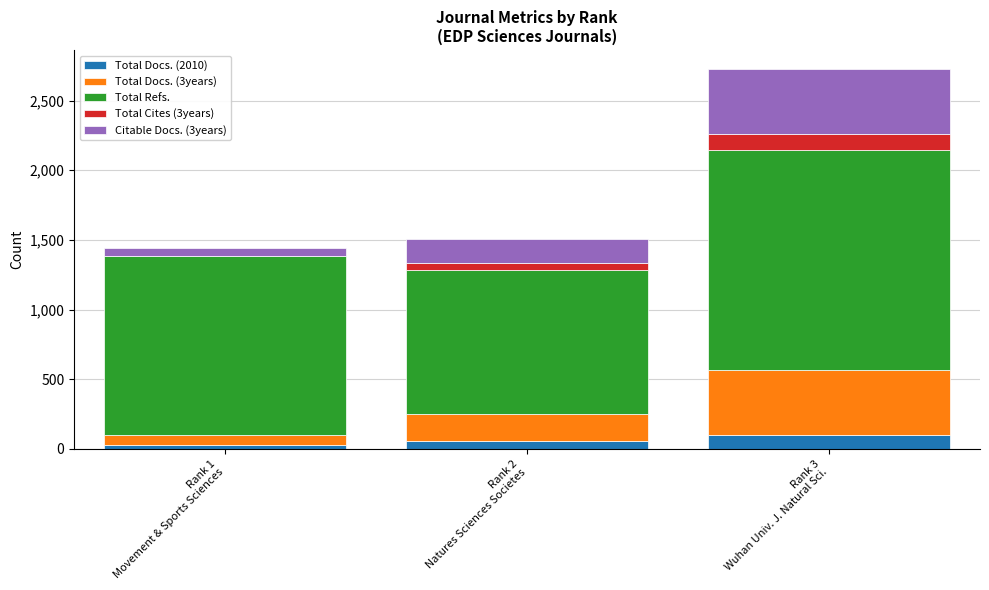

What is the maximum value for Total Docs. (2010)?

99